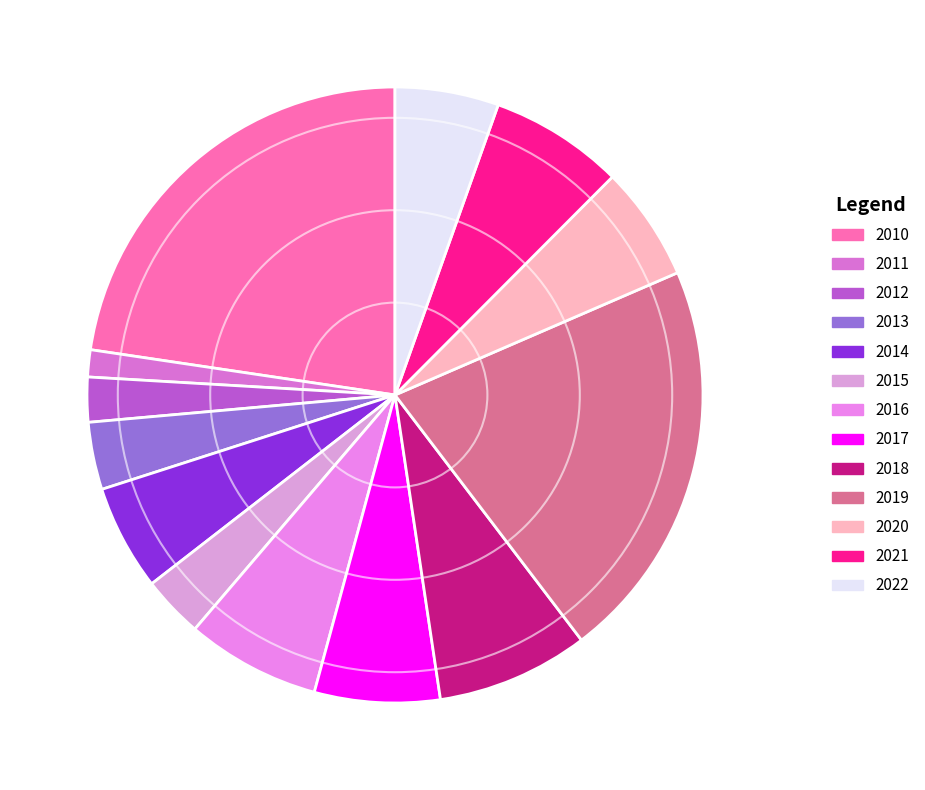

Between 2020 and 2011, which is larger?

2020